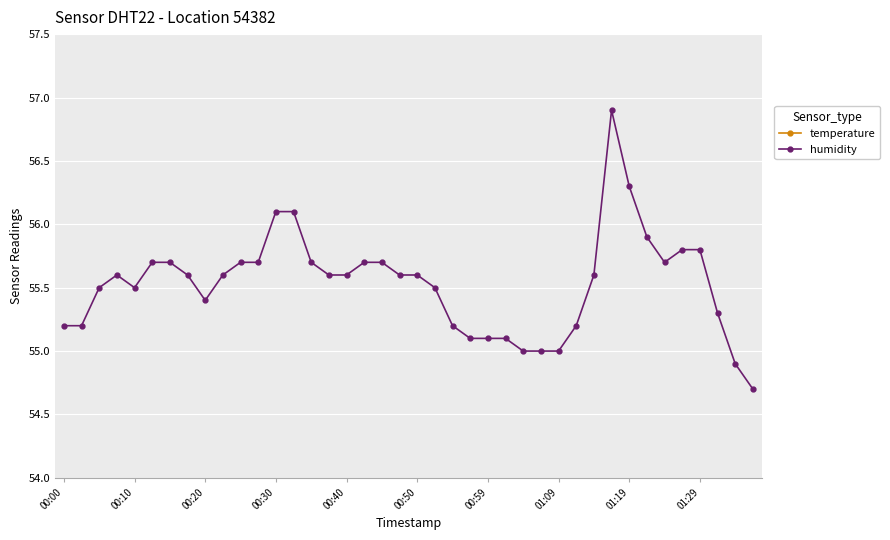

Reading right to left, list all the values displayed in this chart.

temperature: 23.8	23.7	23.6	23.4	23.3	23.2	23.1	23.1	23.0	22.9	22.9	22.9	22.9	22.9	22.9	22.9	22.9	22.8	22.8	22.8	22.8	22.7	22.7	22.7	22.7	22.7	22.7	22.7	22.6	22.6	22.6	22.6	22.6	22.6	22.6	22.5	22.5	22.5	22.5	22.6
humidity: 54.7	54.9	55.3	55.8	55.8	55.7	55.9	56.3	56.9	55.6	55.2	55.0	55.0	55.0	55.1	55.1	55.1	55.2	55.5	55.6	55.6	55.7	55.7	55.6	55.6	55.7	56.1	56.1	55.7	55.7	55.6	55.4	55.6	55.7	55.7	55.5	55.6	55.5	55.2	55.2